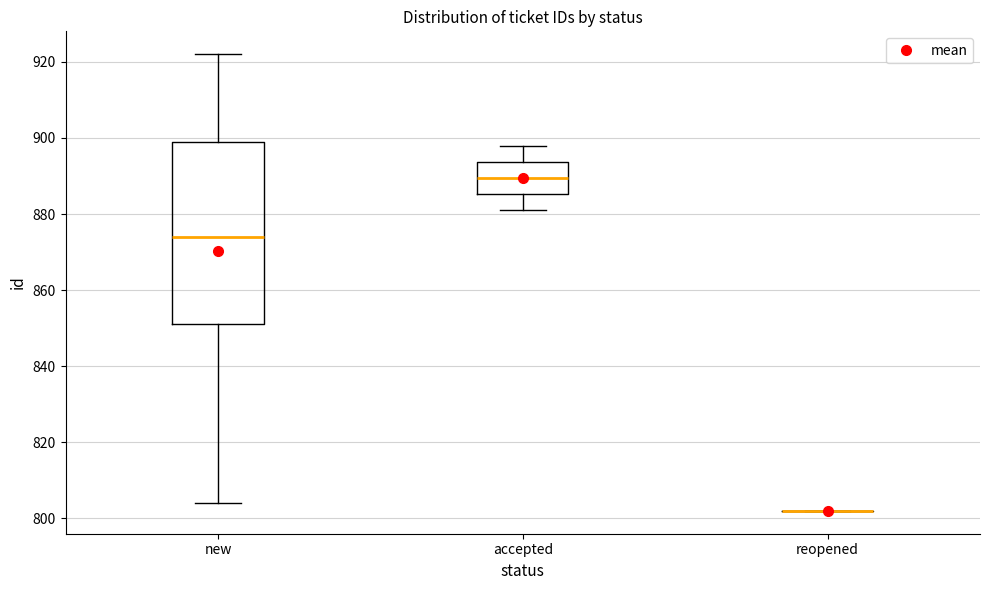

Reading left to right, read every box against the y-axis: the position of its median line, the range the box covers, and the ends of its whiskers. The values are not printed on the chart, so give them approximately, as read against the axis.

new: median 874, box 852 to 900, whiskers 804 to 922
accepted: median 890, box 886 to 894, whiskers 882 to 898
reopened: box collapsed to a line at 802, whiskers 802 to 802